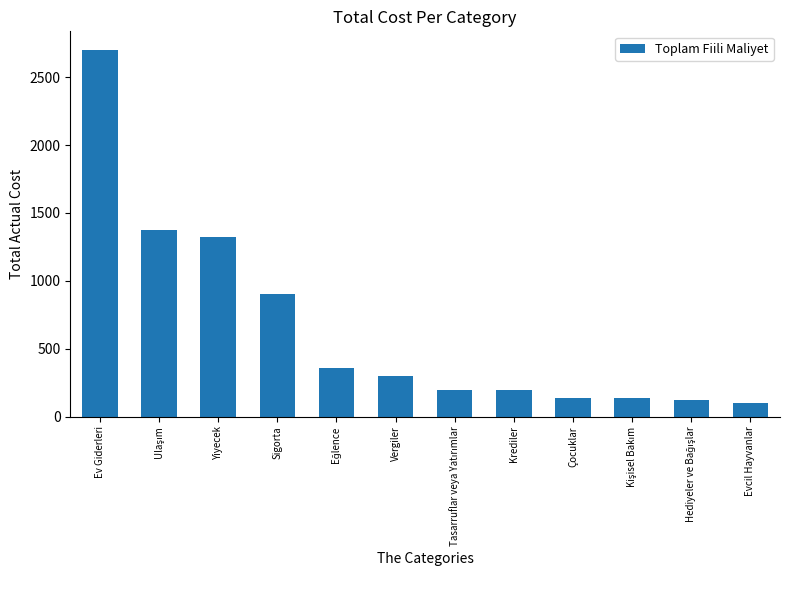

The chart shows a value of 2702 at Ev Giderleri. True or false?

True